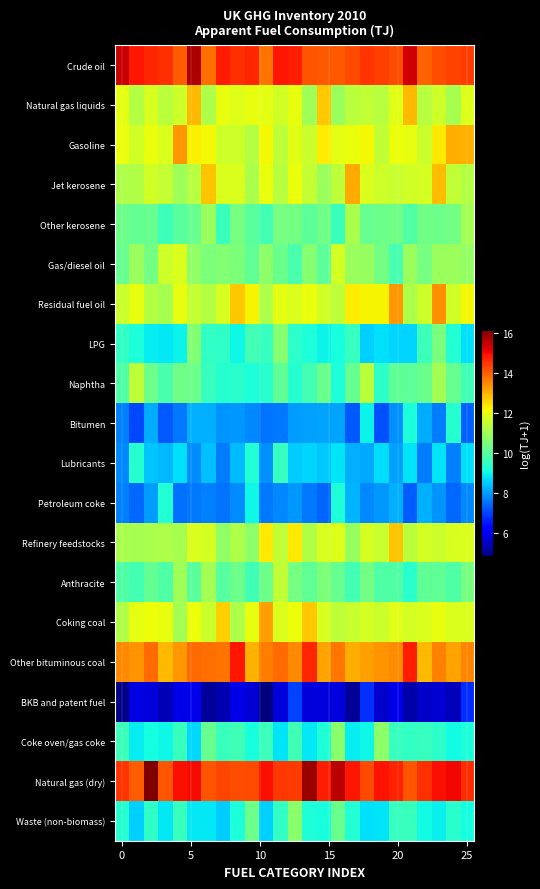

What is the maximum value shown in the chart?

16.2